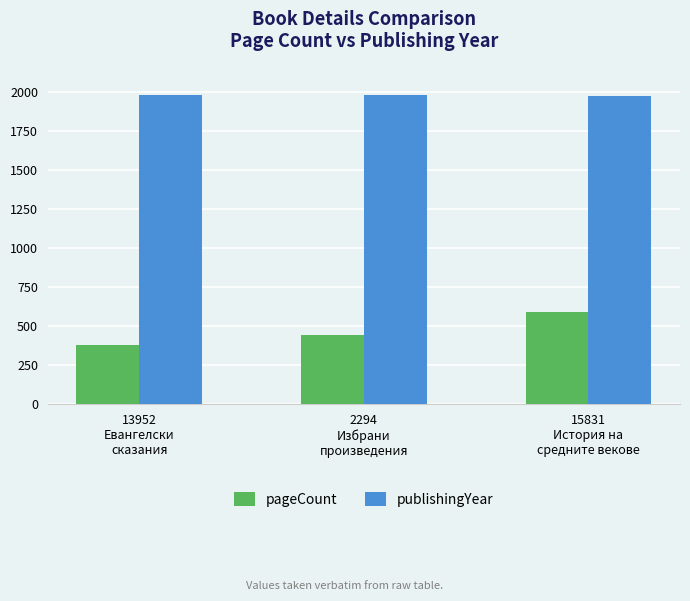

True or false: publishingYear has a value of 1979 at 2294
Избрани
произведения.

True